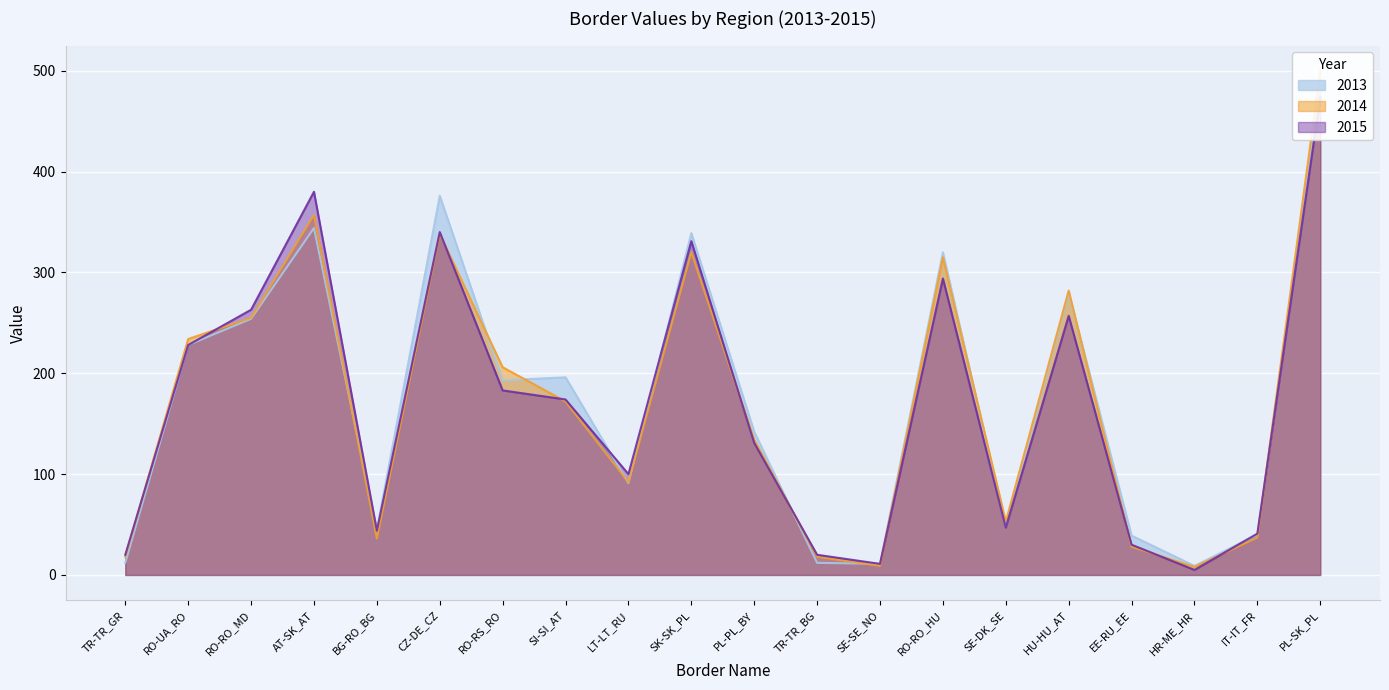

At SI-SI_AT, list the series in order from smallest to largest.

2014, 2015, 2013